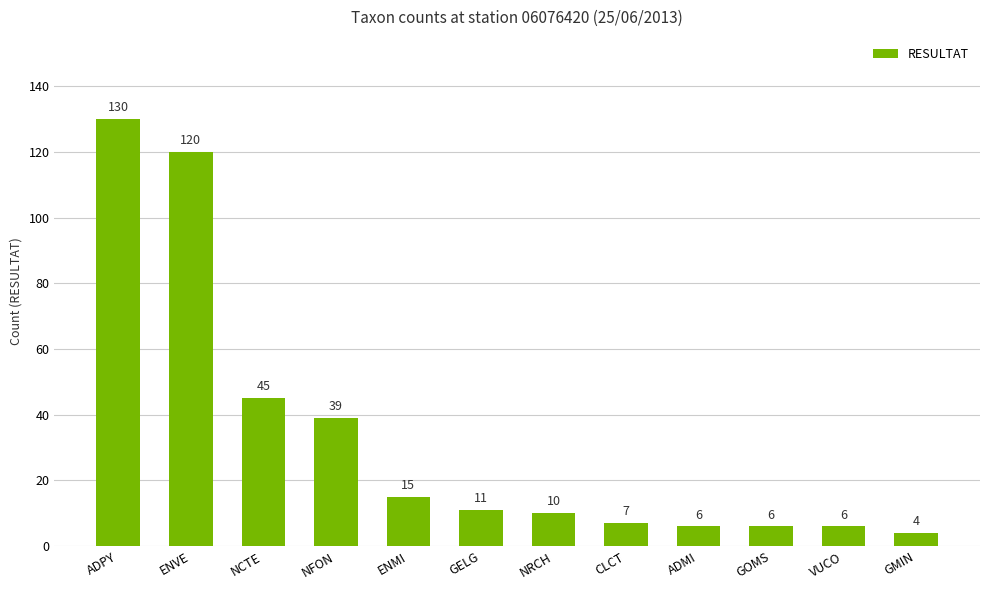

What position from the left is ADMI?

9